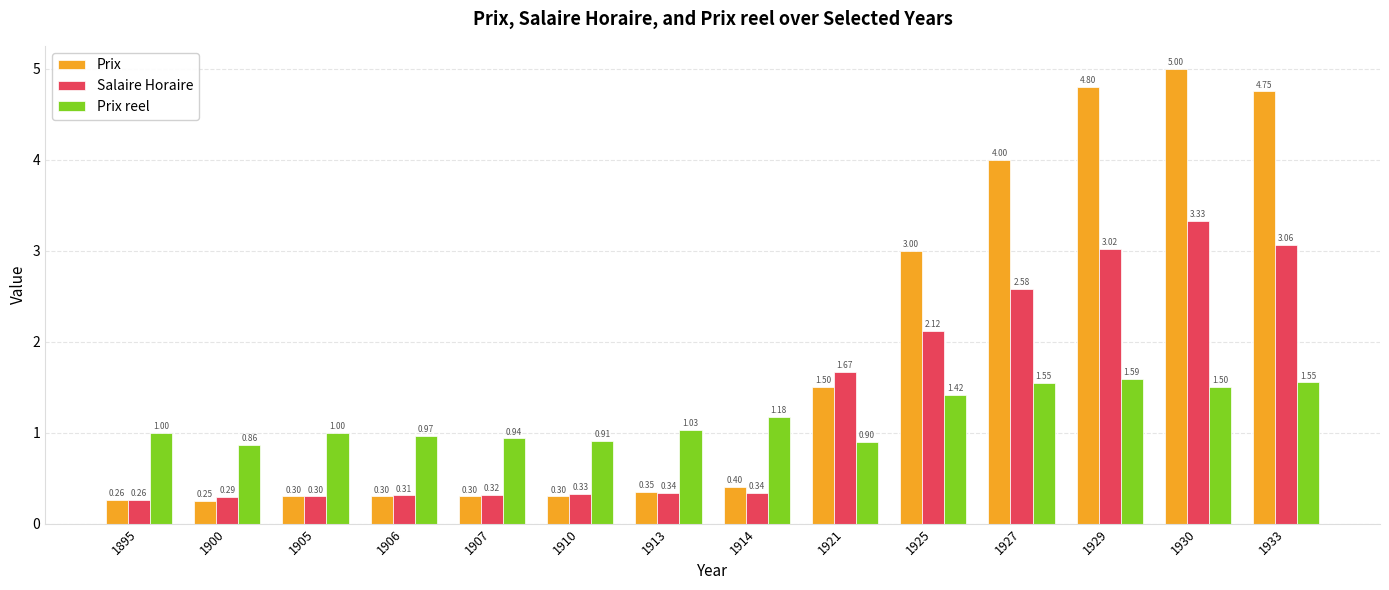

What is the spread (max minus min) of values at 1929?

3.2